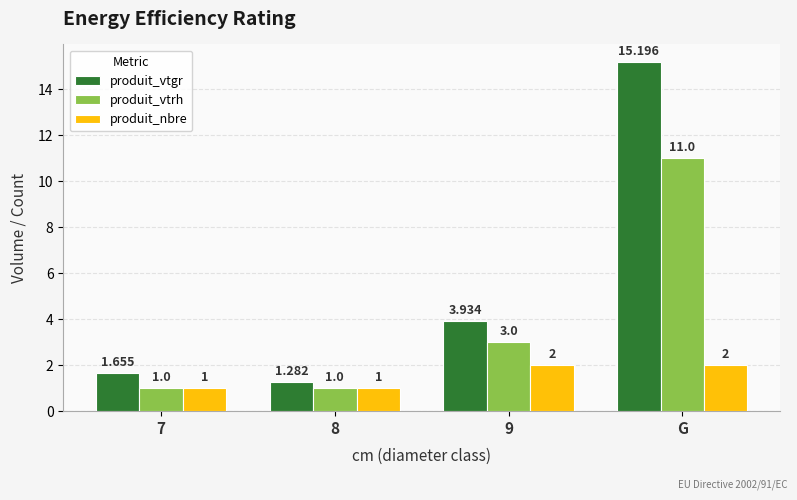

Rank the series by their average value, from lowest to highest.

produit_nbre, produit_vtrh, produit_vtgr